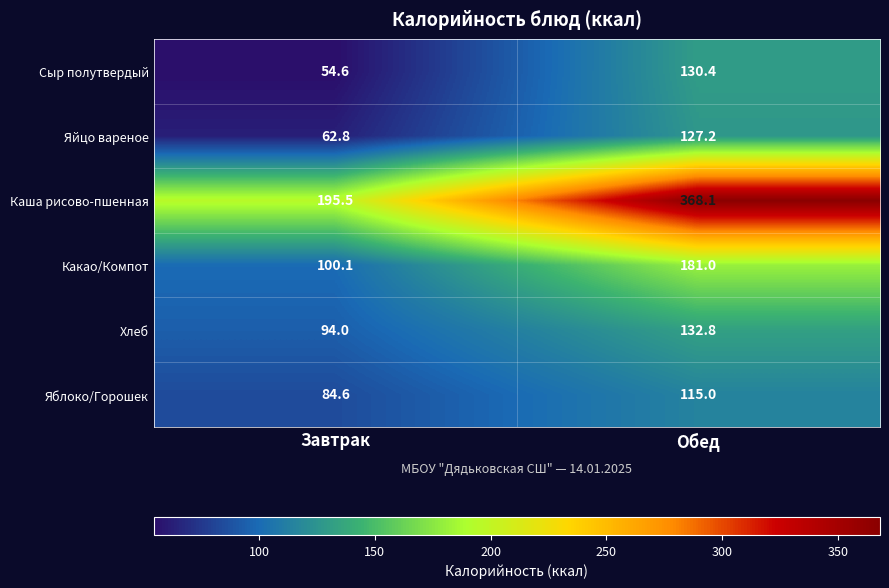

Where is Каша рисово-пшенная nearest to the value 281?

Завтрак